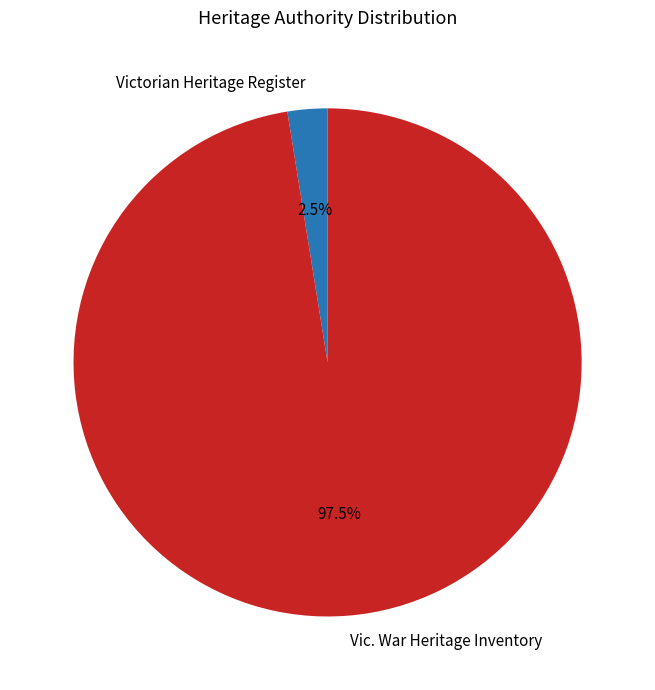

To the nearest percent, what is the average slice percentage?

50%